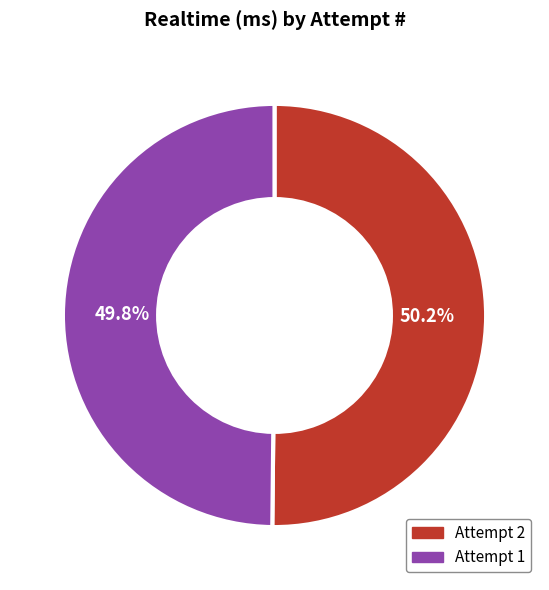

Does any single category account for the majority?

Yes